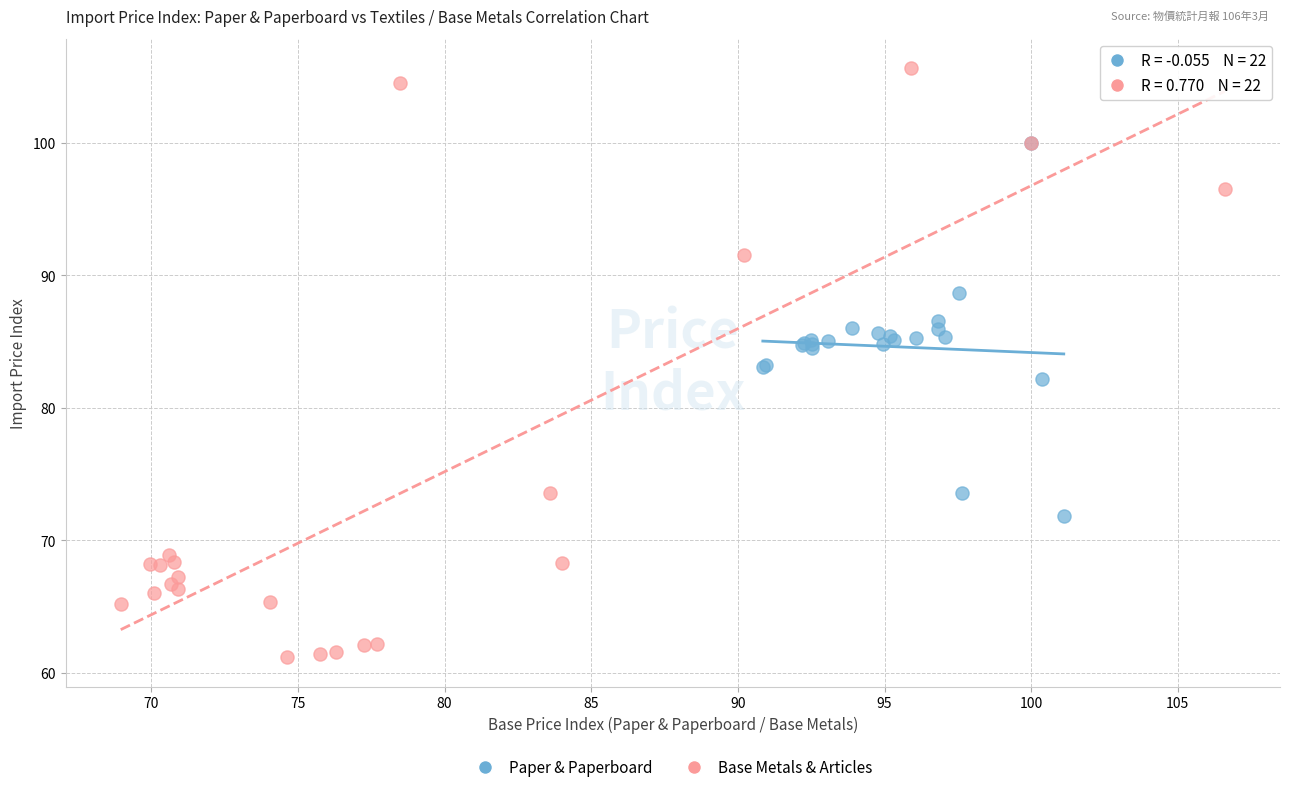

Which series has the largest Y range (max minus min)?

Base Metals & Articles